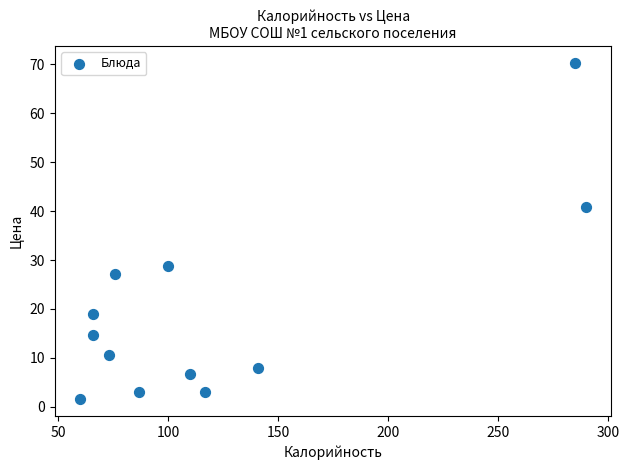

What is the range of Y values (max minus min)?

68.8